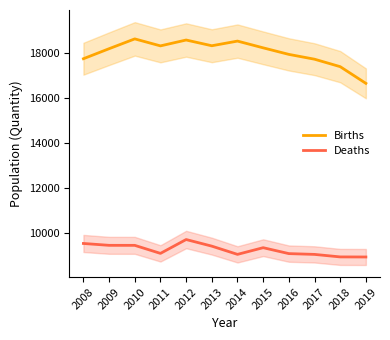

True or false: Deaths has more than 0 interior local peaks.

True